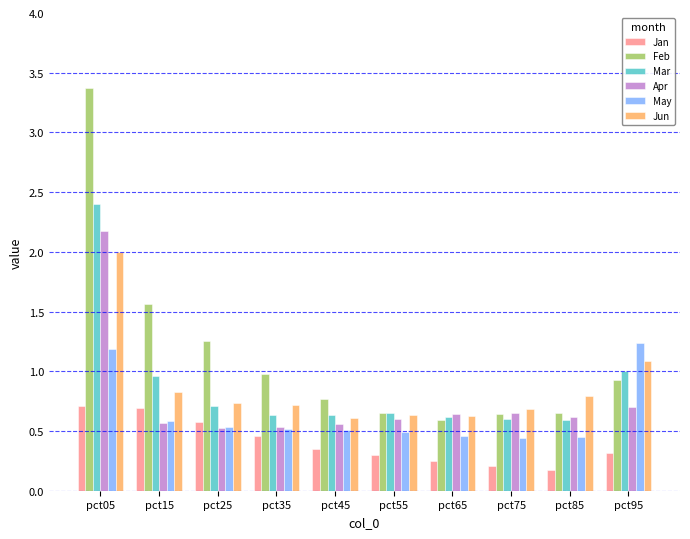

Rank the series by their maximum value, from highest to lowest.

Feb, Mar, Apr, Jun, May, Jan